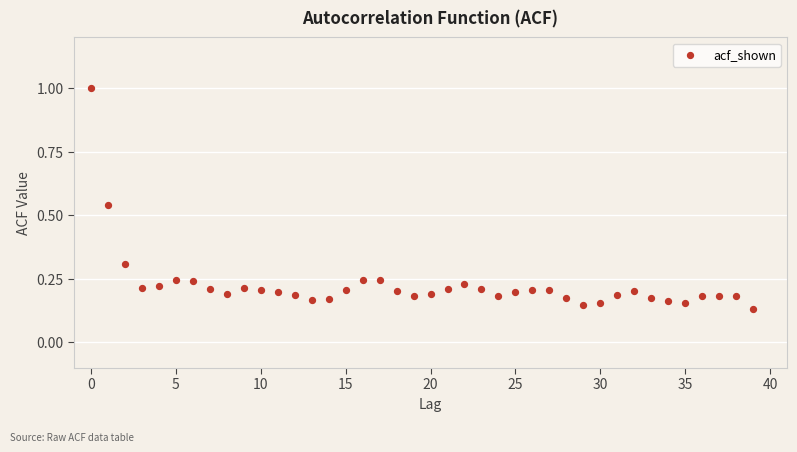

What is the range of Y values (max minus min)?

0.9